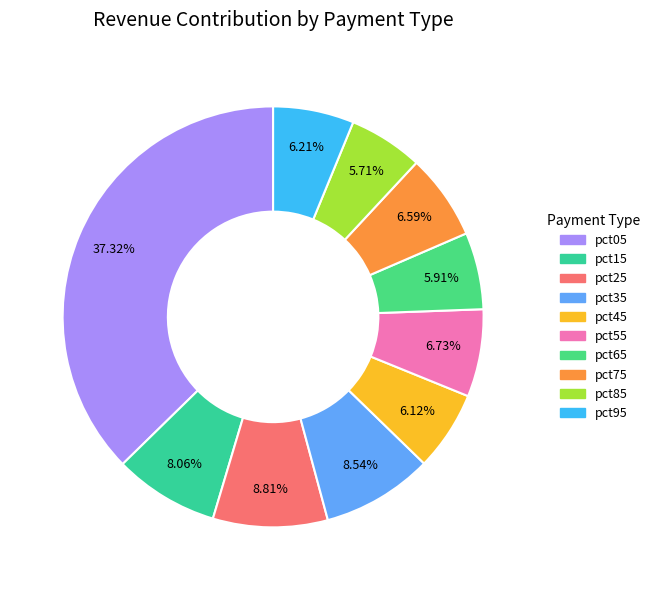

How many segments does this pie chart have?

10